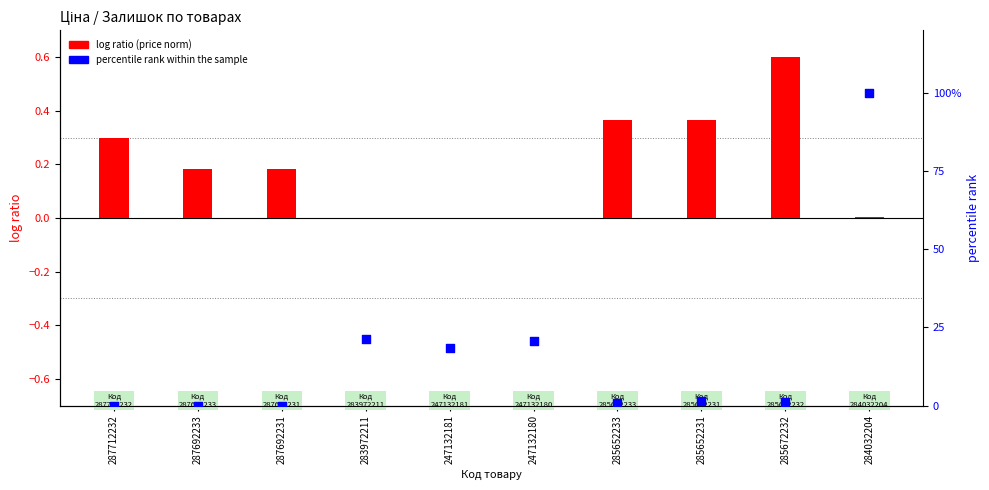

Which series has the largest total across all categories?

percentile rank within the sample